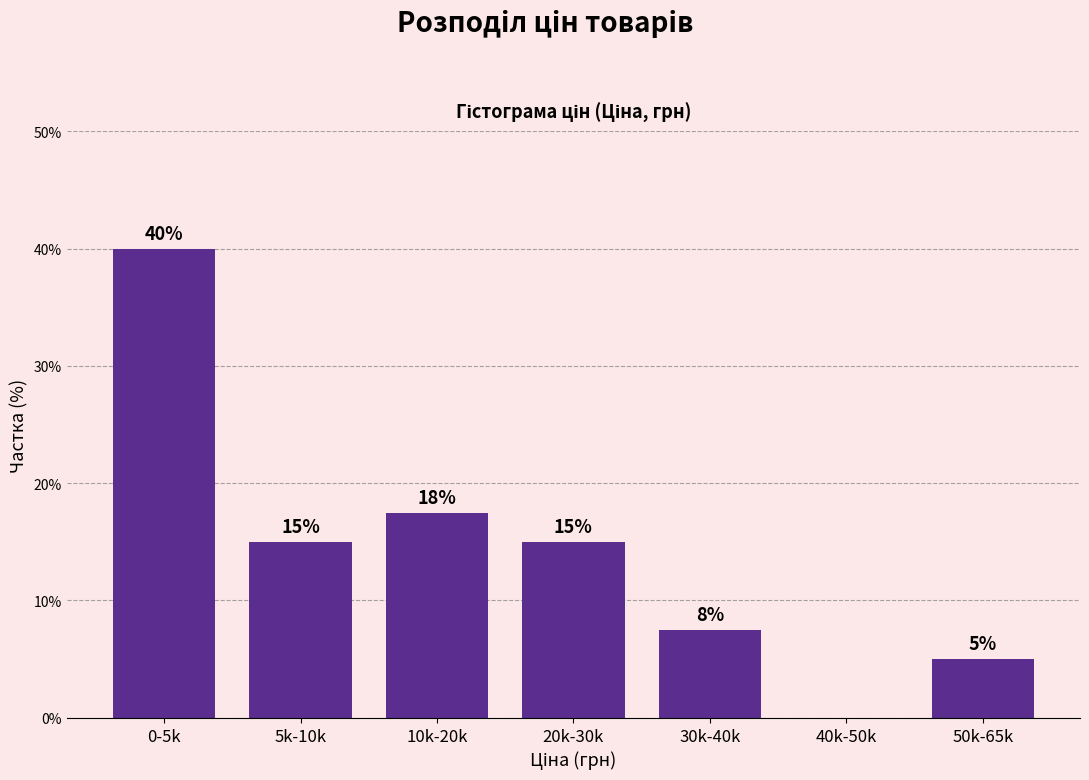

What is the approximate value at 0-5k?

40.0